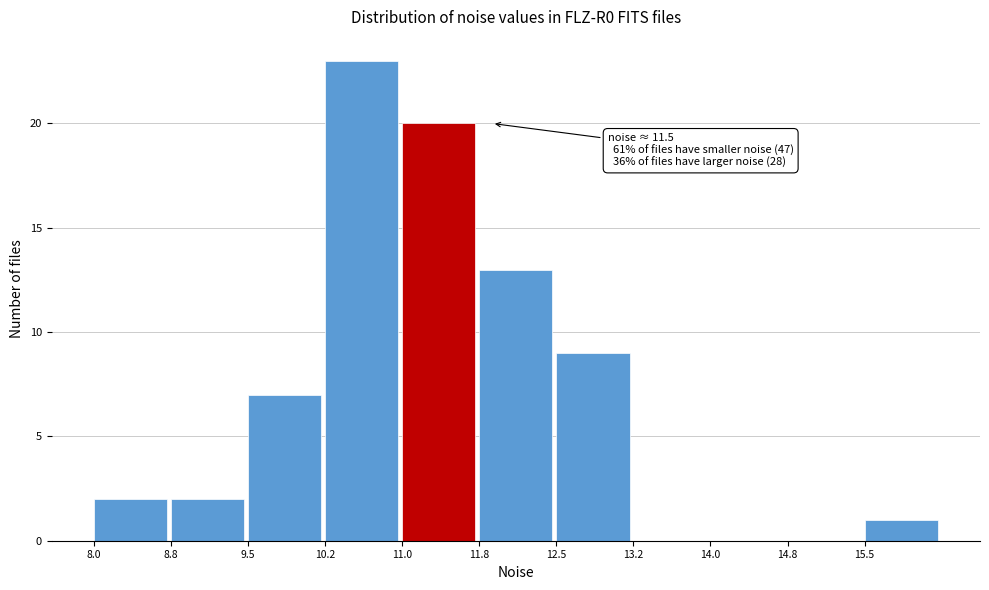

Over which range of the x-axis is the bar tallest?

10.25 to 11.00